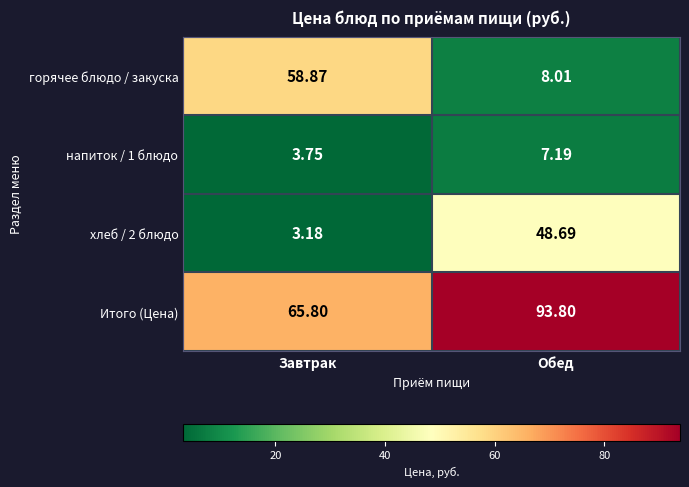

Which series changed the most between Завтрак and Обед?

горячее блюдо / закуска